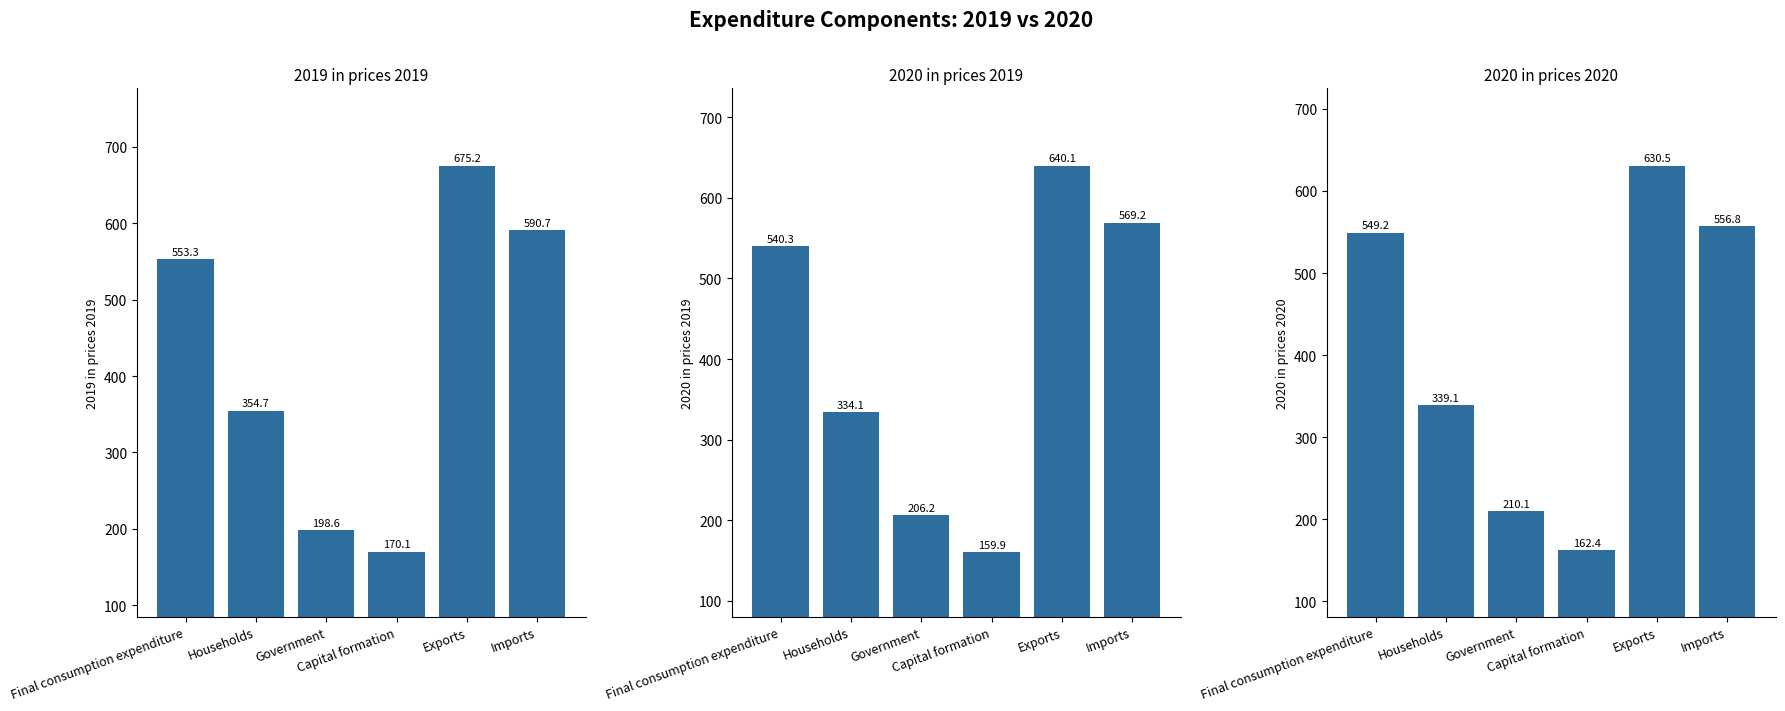

What is the smallest value displayed?

159.9